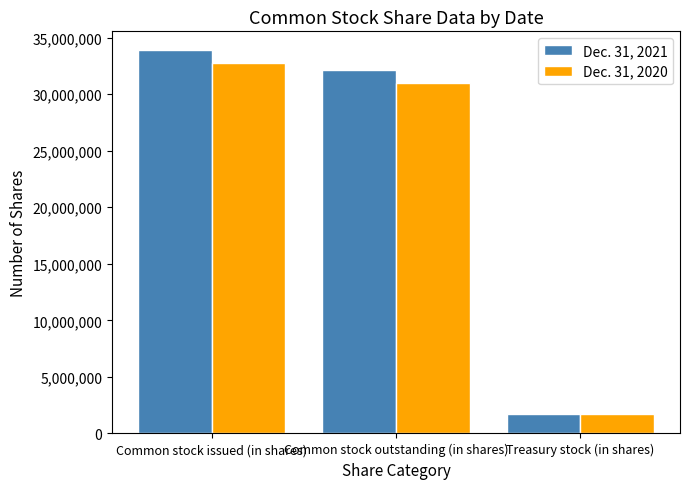

Read the Dec. 31, 2021 value at Treasury stock (in shares), to the nearest 10.

1744210